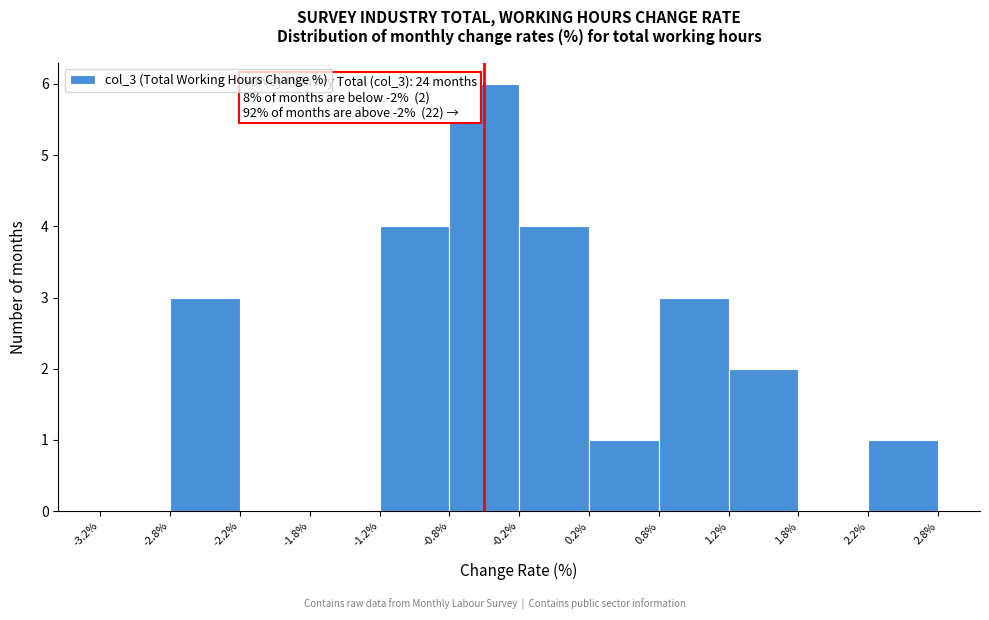

Which range on the x-axis has the tallest bar?

-0.8% to -0.2%